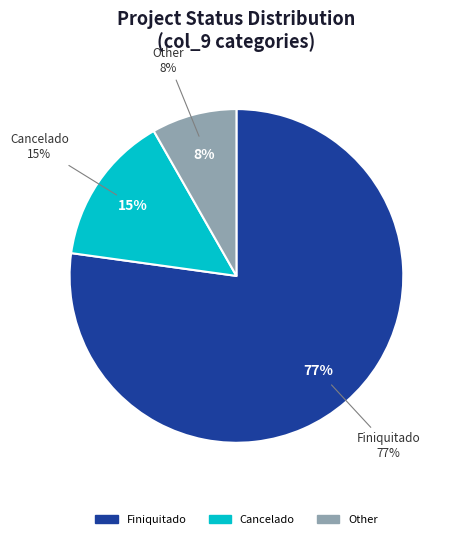

The Cancelado slice represents 15% of the pie. True or false?

True